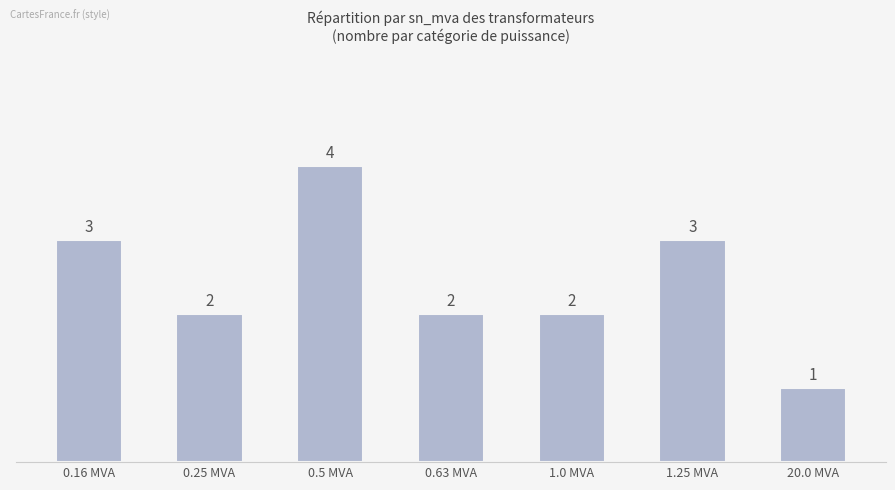

Where does the data first go above 2?

0.16 MVA